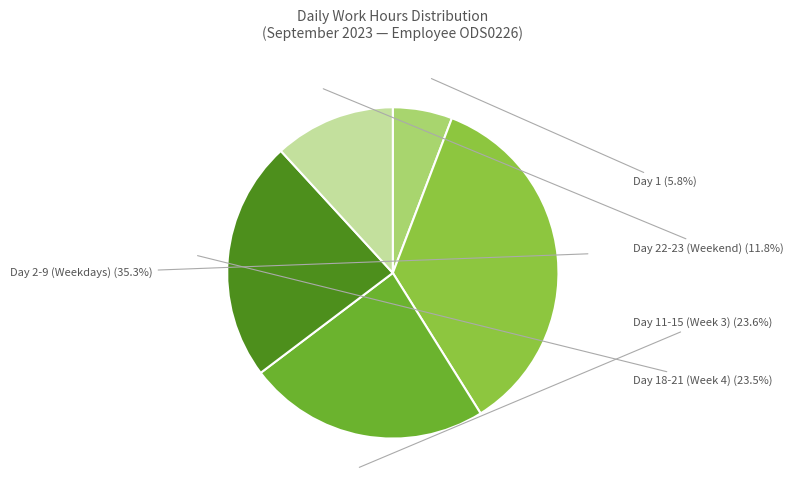

Is there any slice that represents more than half of the pie?

No